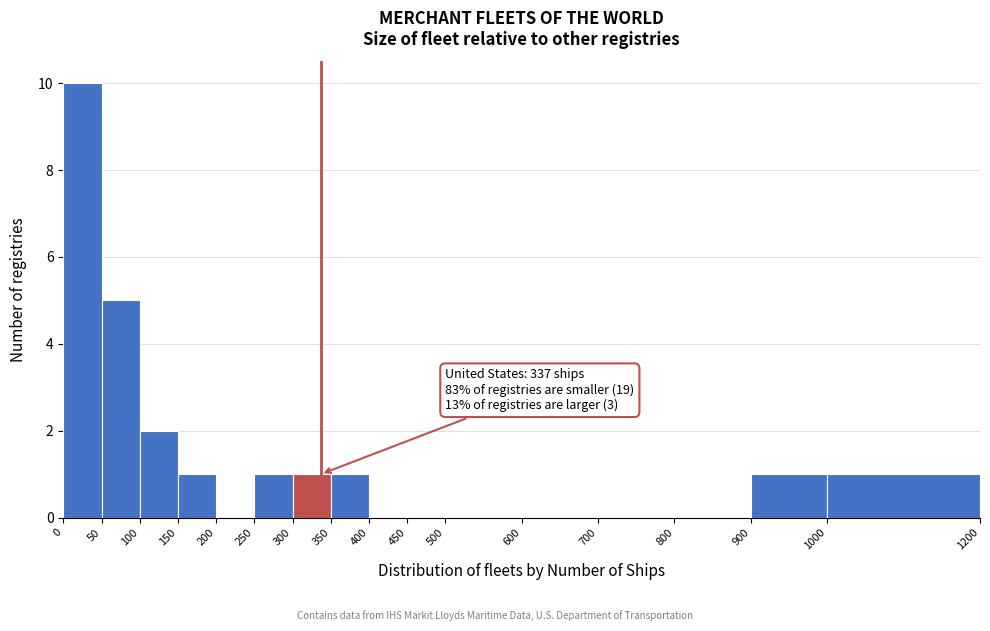

Which range on the x-axis has the tallest bar?

0 to 50